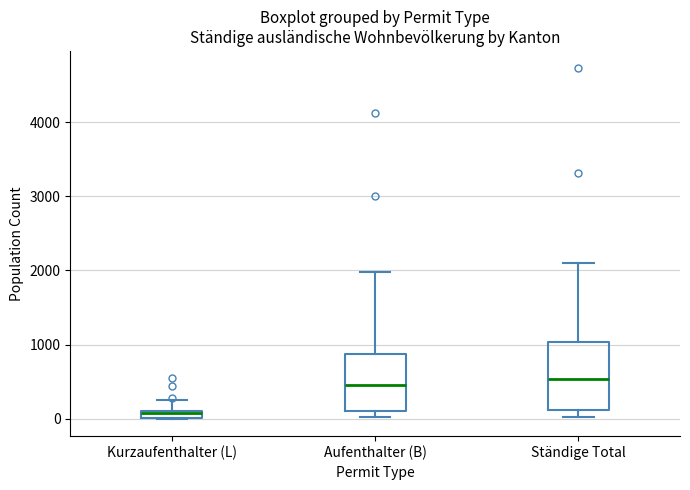

Comparing the boxes themselves (not the whiskers), which one is the tallest?

Ständige Total